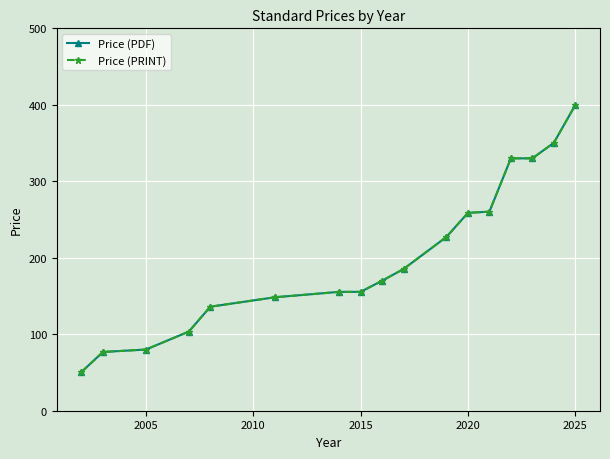

What is the minimum value shown in the chart?

50.6